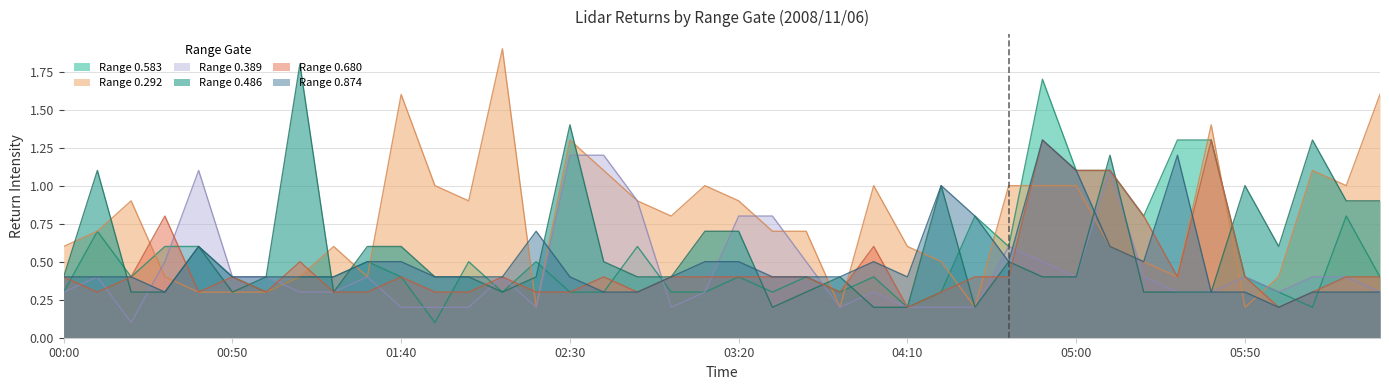

At how many categories does at least one series exceed 0?

40